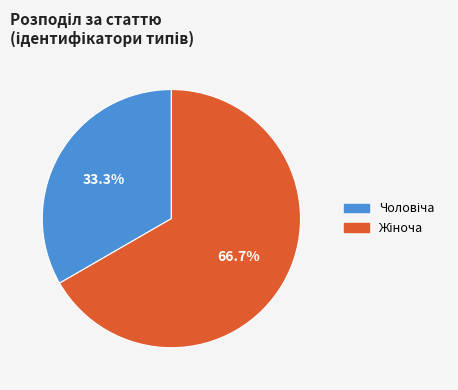

Is there any slice that represents more than half of the pie?

Yes